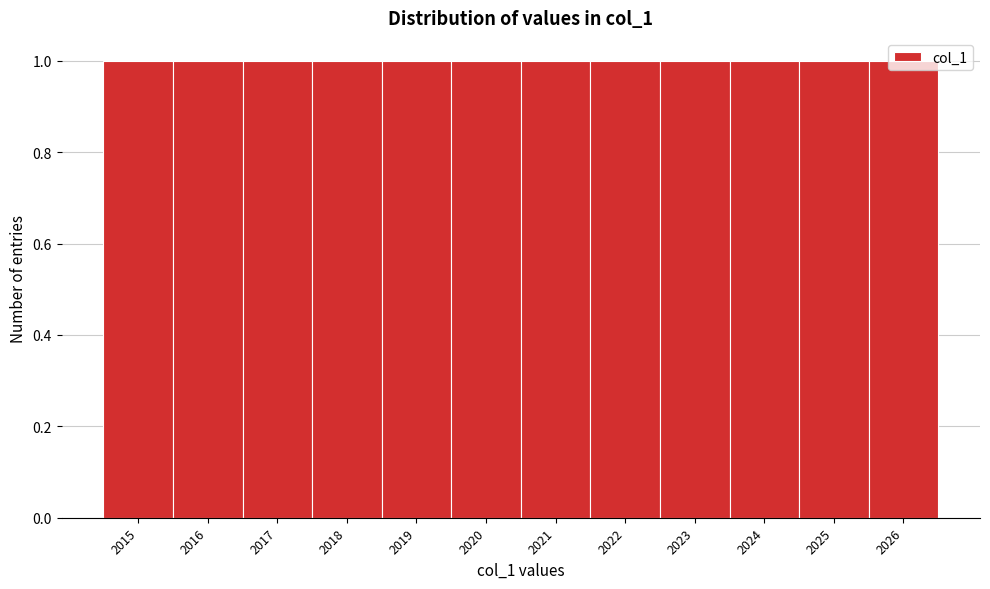

Reading left to right, list every bar in this chart as the range it spans on the x-axis followed by its height. The values are not printed on the chart, so give them approximately, as read against the axis.

2014.5 to 2015.5: 1
2015.5 to 2016.5: 1
2016.5 to 2017.5: 1
2017.5 to 2018.5: 1
2018.5 to 2019.5: 1
2019.5 to 2020.5: 1
2020.5 to 2021.5: 1
2021.5 to 2022.5: 1
2022.5 to 2023.5: 1
2023.5 to 2024.5: 1
2024.5 to 2025.5: 1
2025.5 to 2026.5: 1